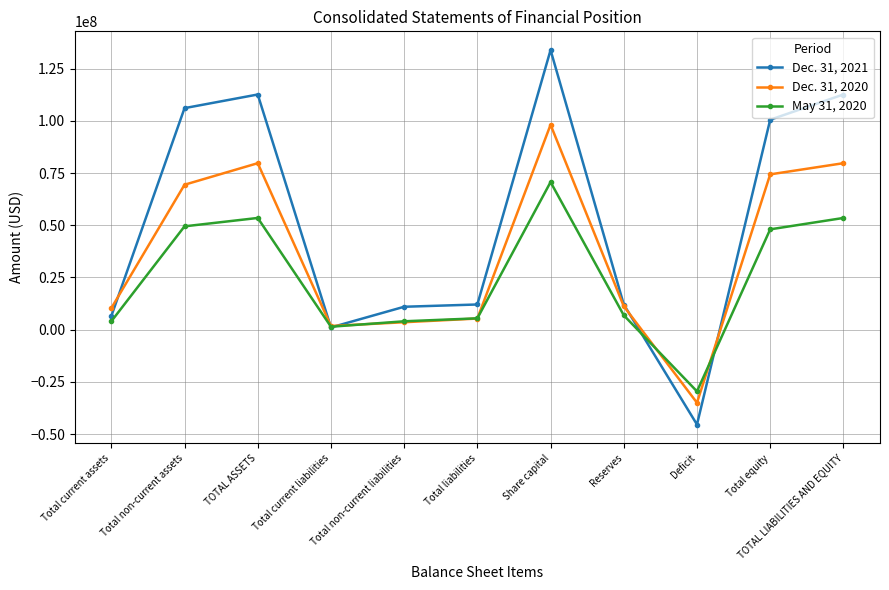

What is the difference between the Dec. 31, 2020 values at Total current assets and Total non-current assets?

59103669